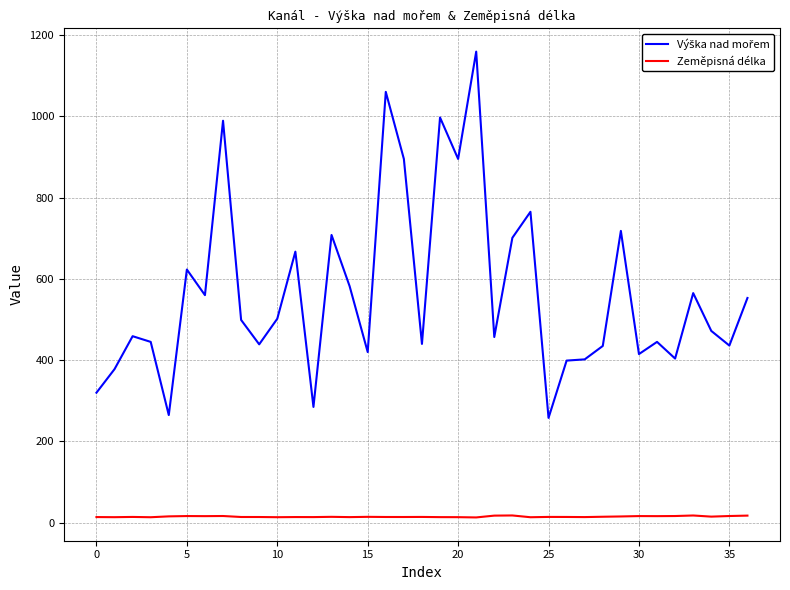

What is the maximum value shown in the chart?

1159.0